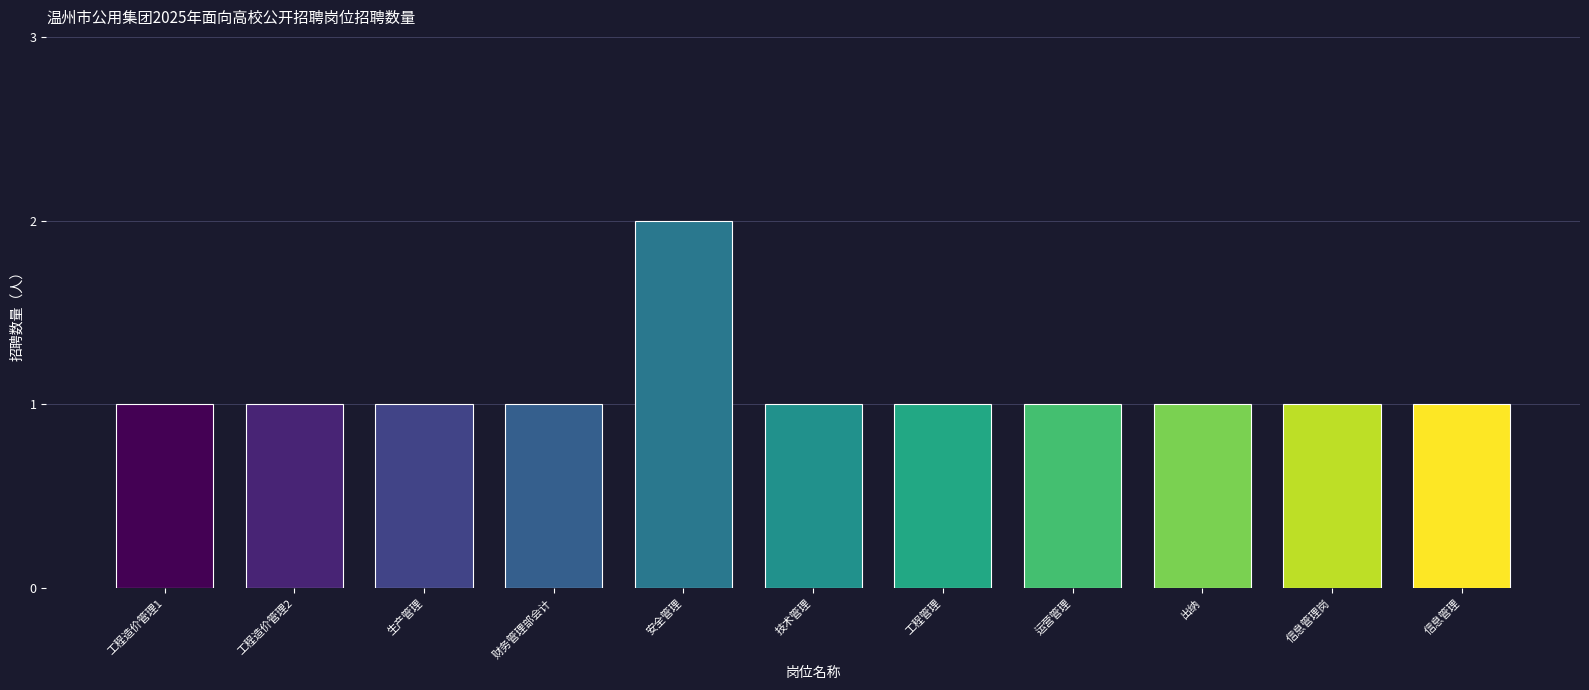

Which label corresponds to the largest value in the chart?

安全管理